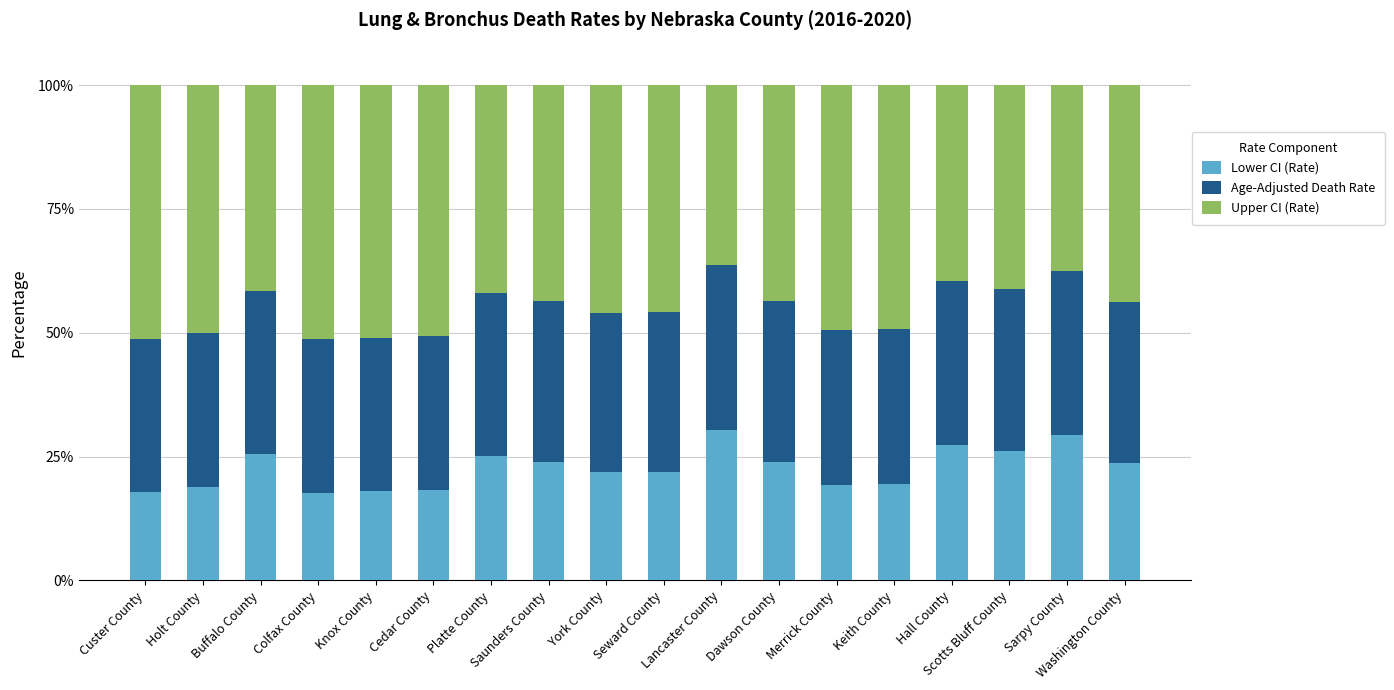

Which series has the largest range (max minus min)?

Upper CI (Rate)